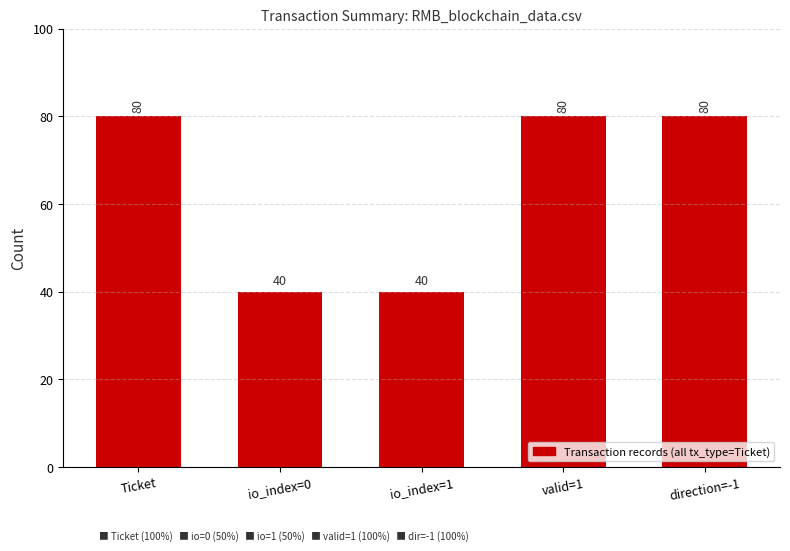

What is the greatest value displayed?

80